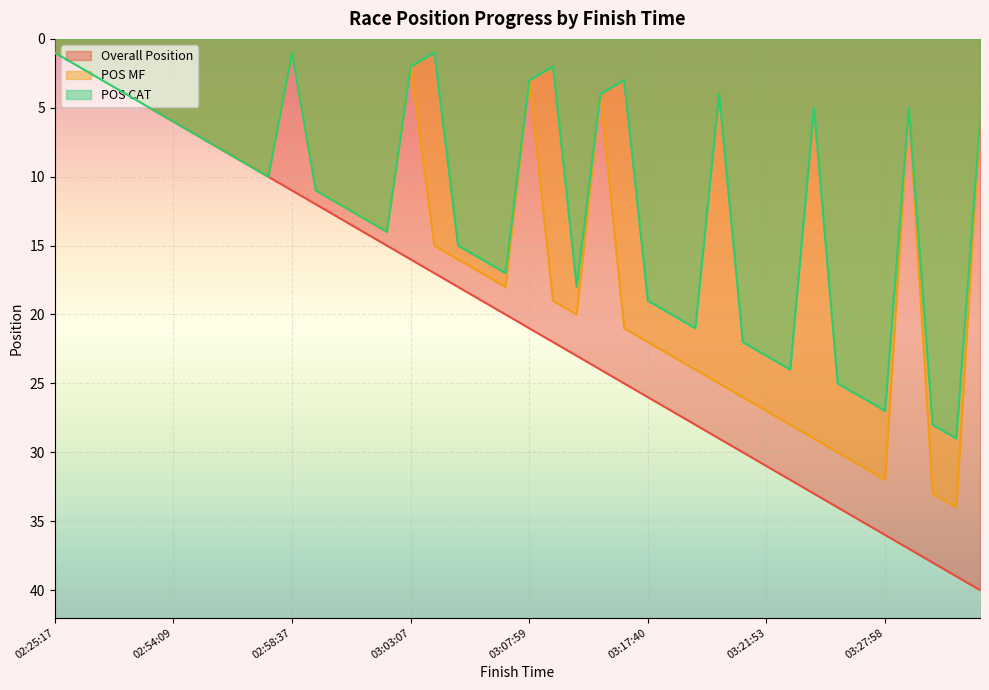

What is the spread (max minus min) of values at 03:25:05?

28